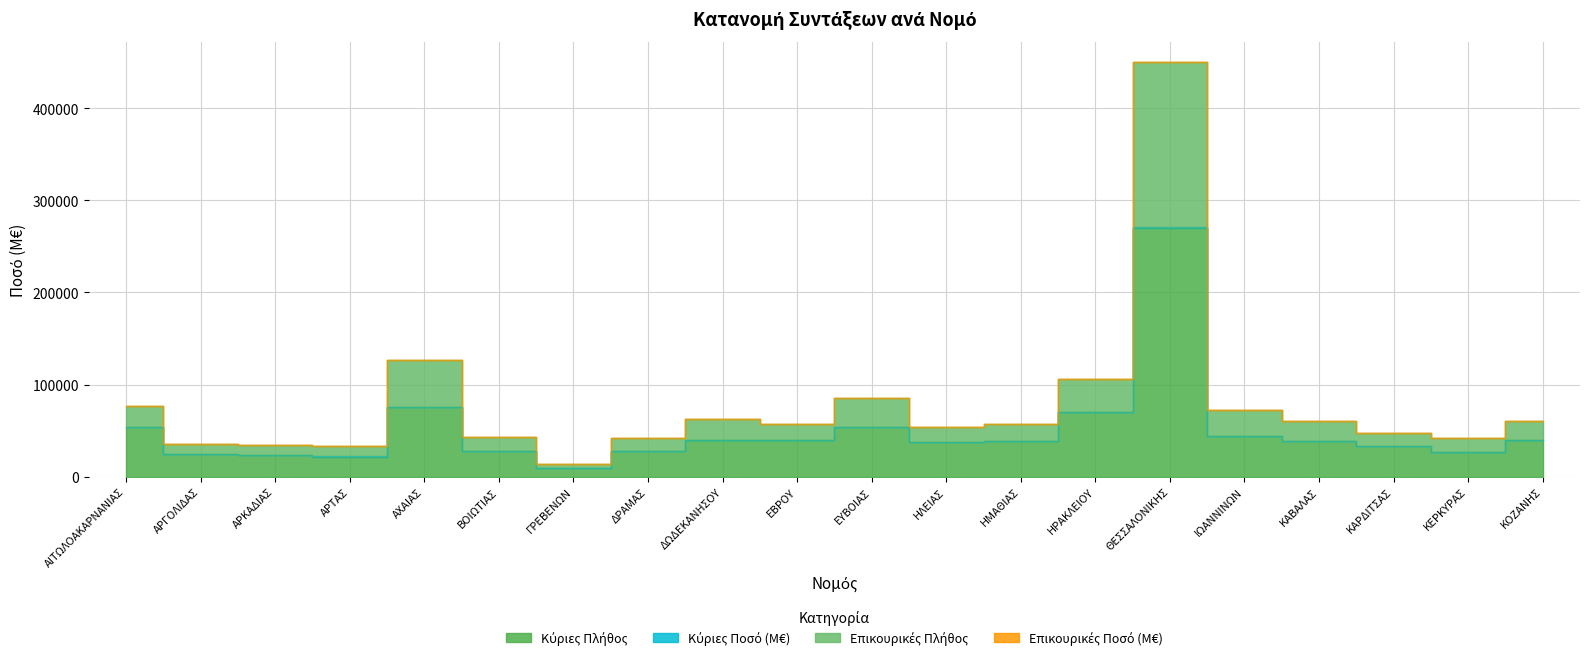

Is it true that Επικουρικές Ποσό (M€) equals 54039.6 at ΑΙΤΩΛΟΑΚΑΡΝΑΝΙΑΣ?

True